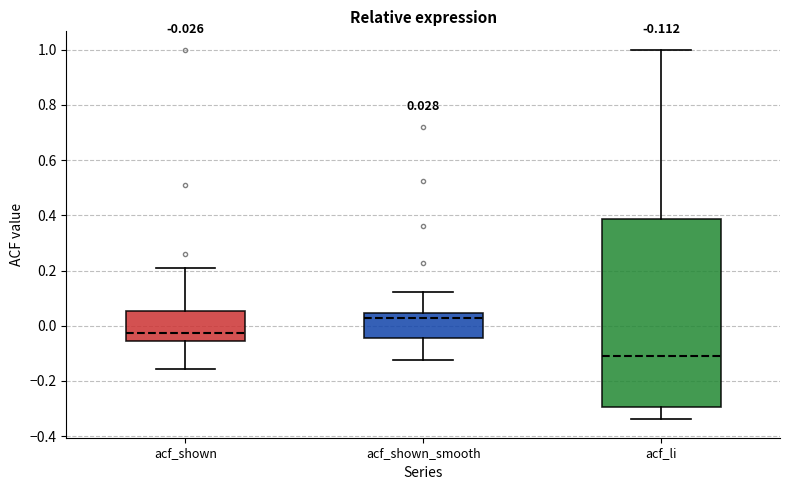

Which box's median line is the highest?

acf_shown_smooth